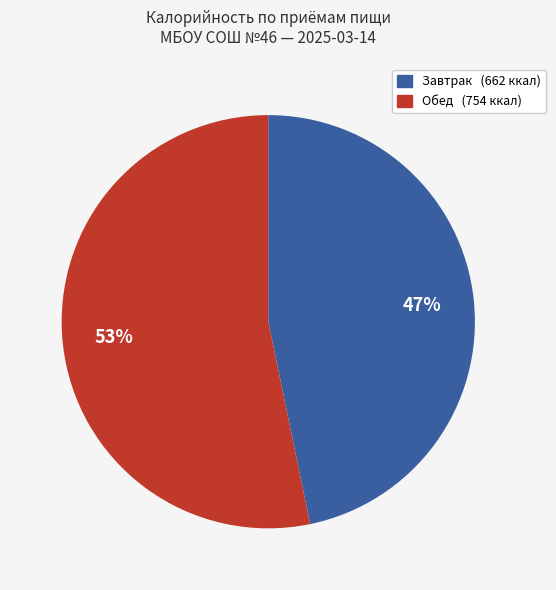

To the nearest percent, what is the average slice percentage?

50%